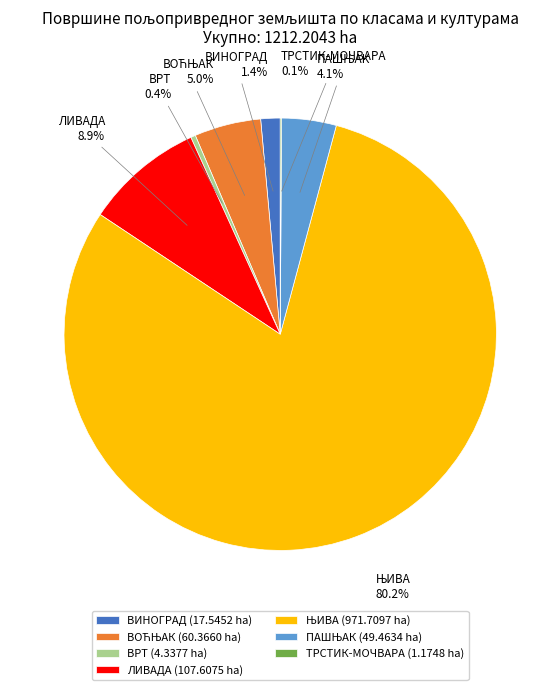

To the nearest percent, what is the average slice percentage?

14%